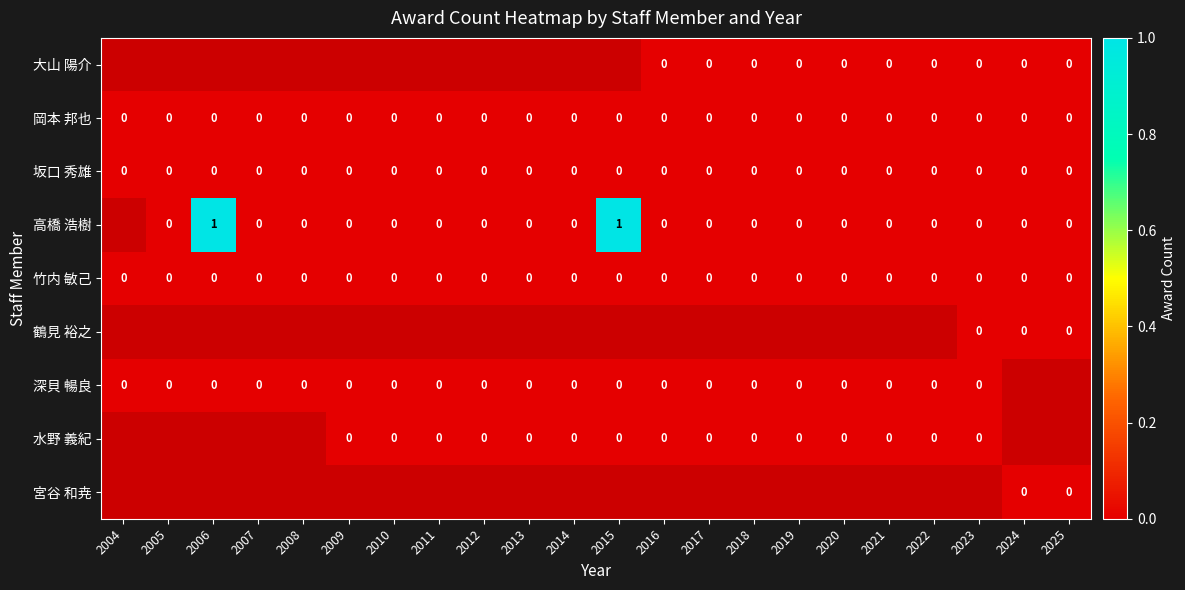

True or false: 岡本 邦也 has a value of 0 at 2005.

True